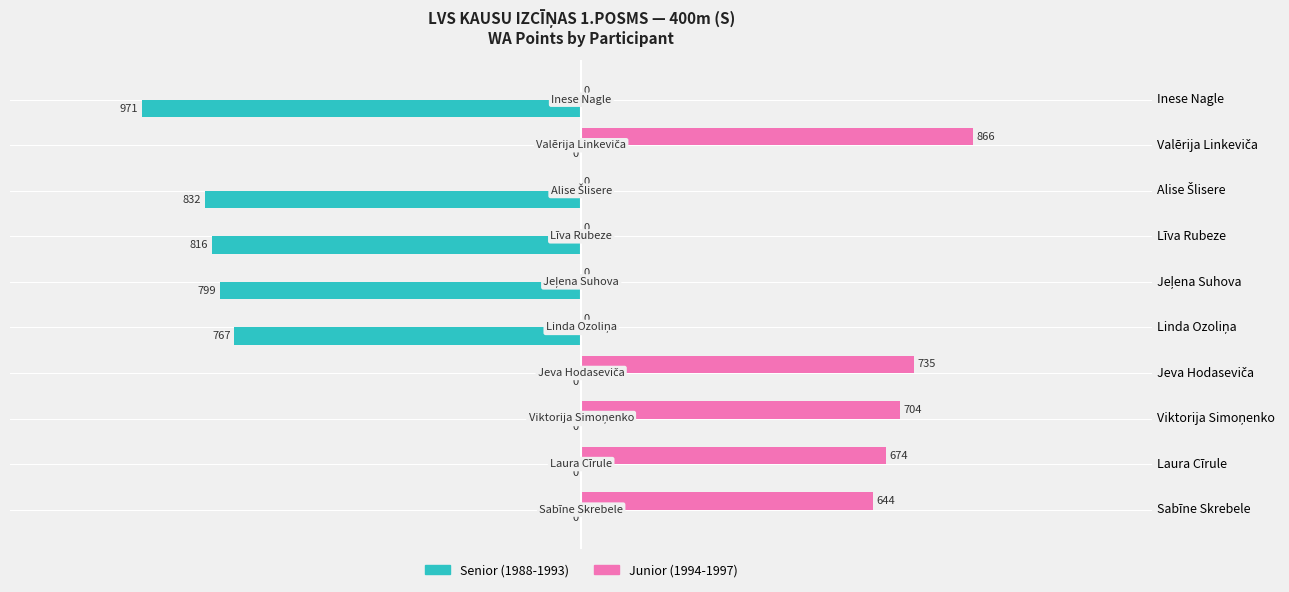

What is the greatest value displayed?

866